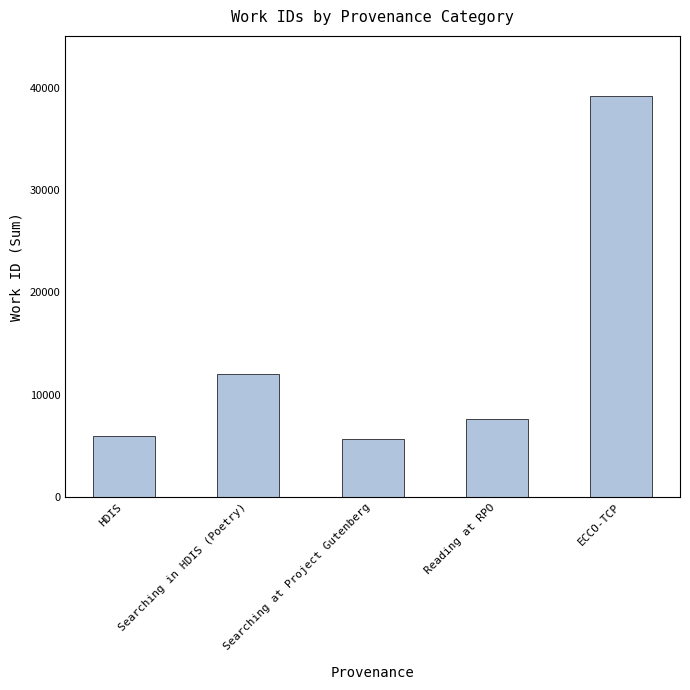

Does the chart contain any negative values?

No